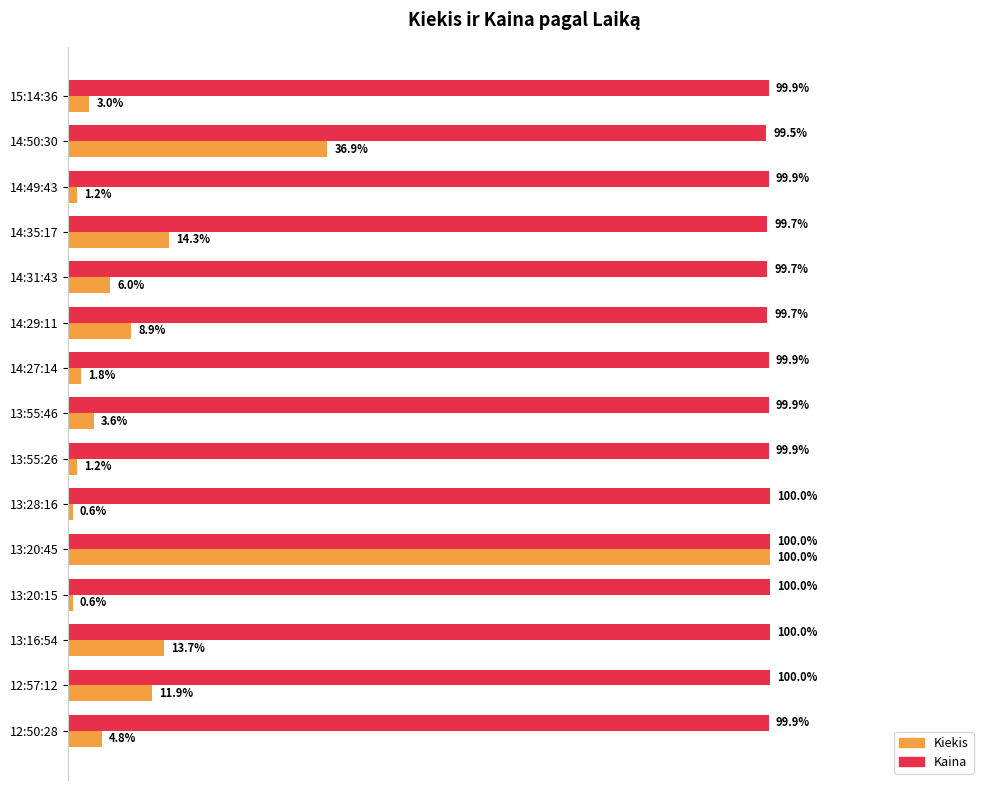

Where is Kaina nearest to the value 99?

14:50:30